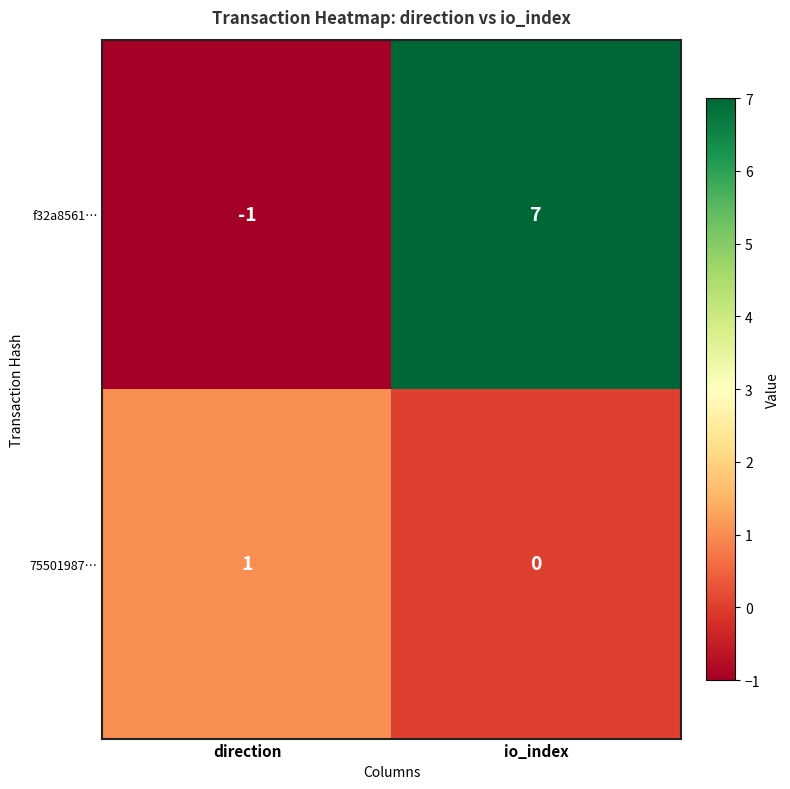

List the labels in order of 75501987… value, largest first.

direction, io_index